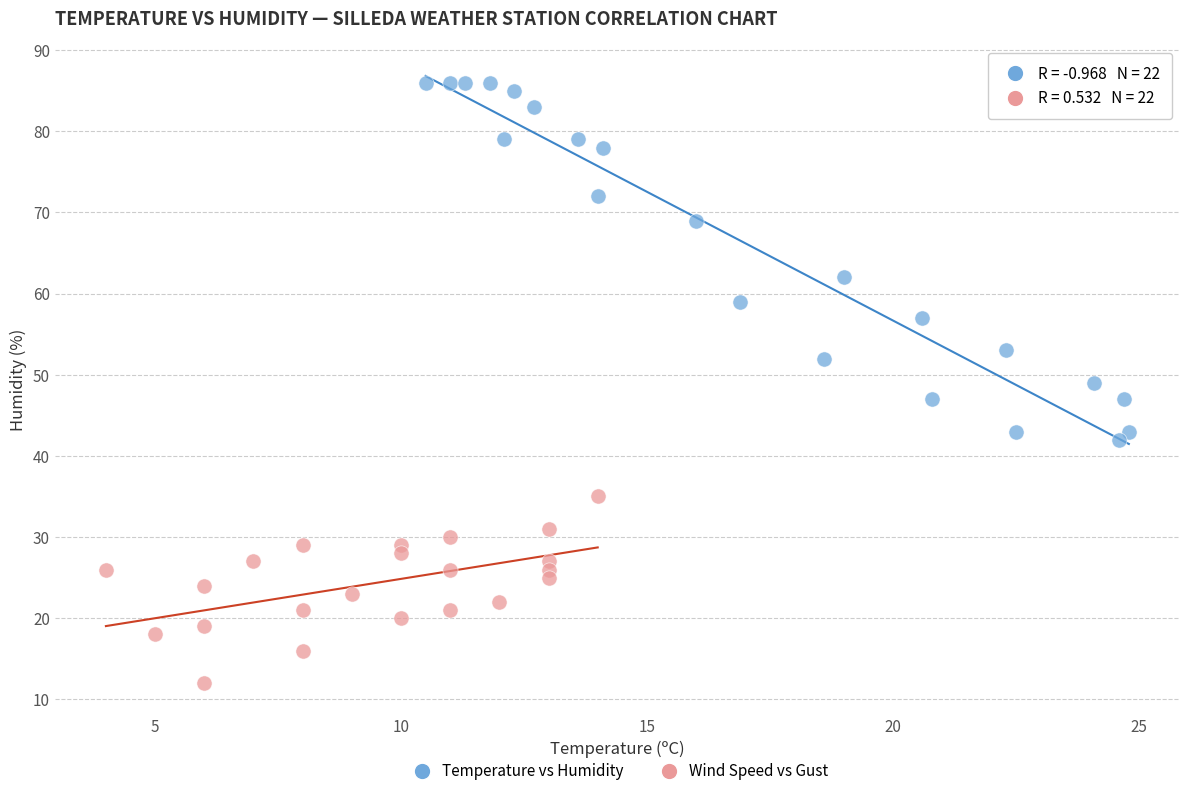

Which series reaches the minimum Y coordinate?

Wind Speed vs Gust